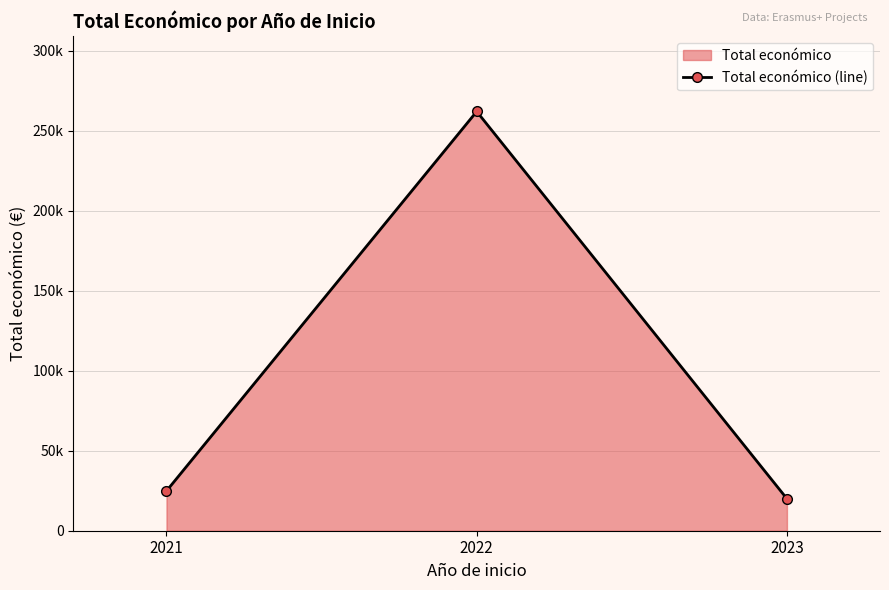

What is the minimum value shown in the chart?

19990